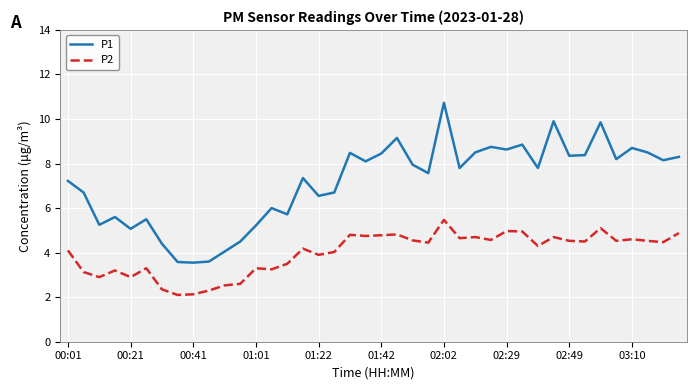

True or false: P1 and P2 cross at least once.

False